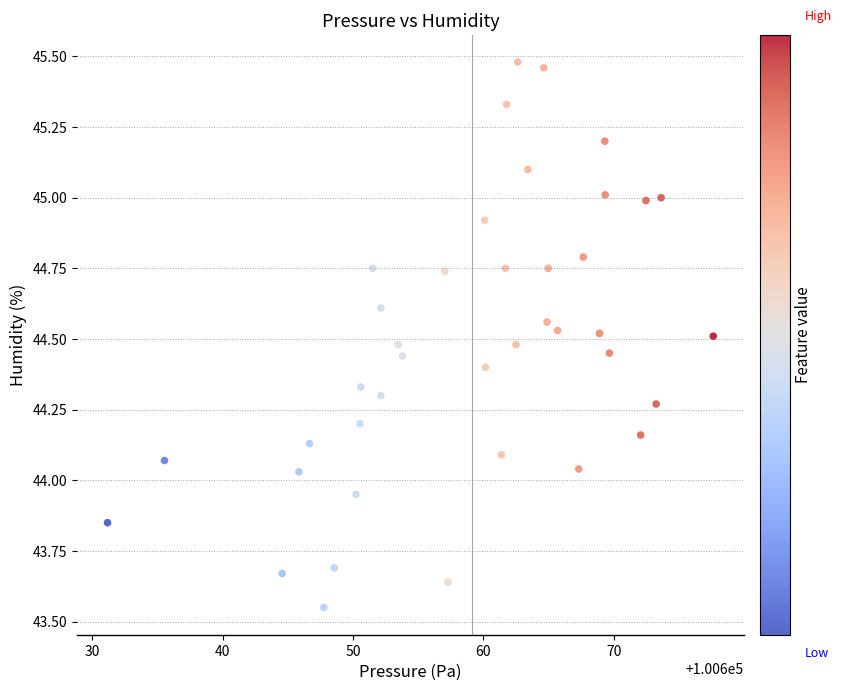

What is the range of X values (max minus min)?

46.5